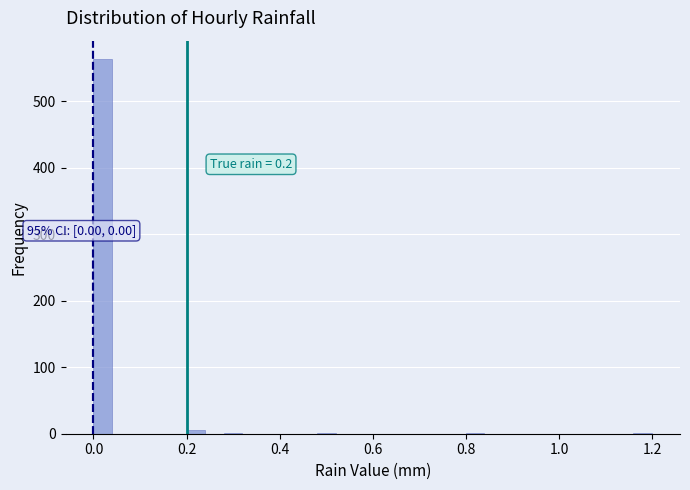

Read against the x-axis, roughly where is the centre of the tallest bar?

0.02